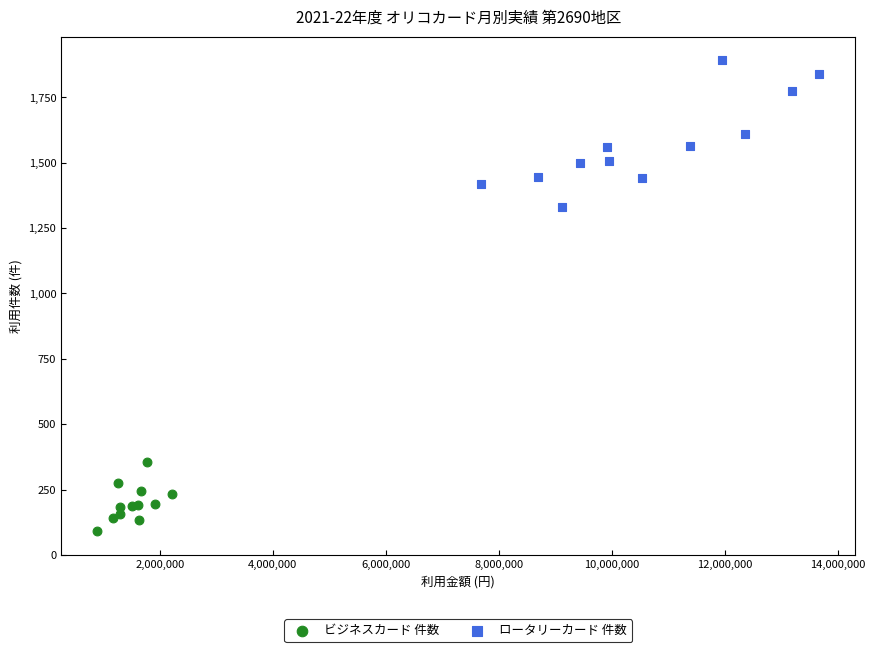

What are all the series names shown in the legend?

ビジネスカード 件数, ロータリーカード 件数